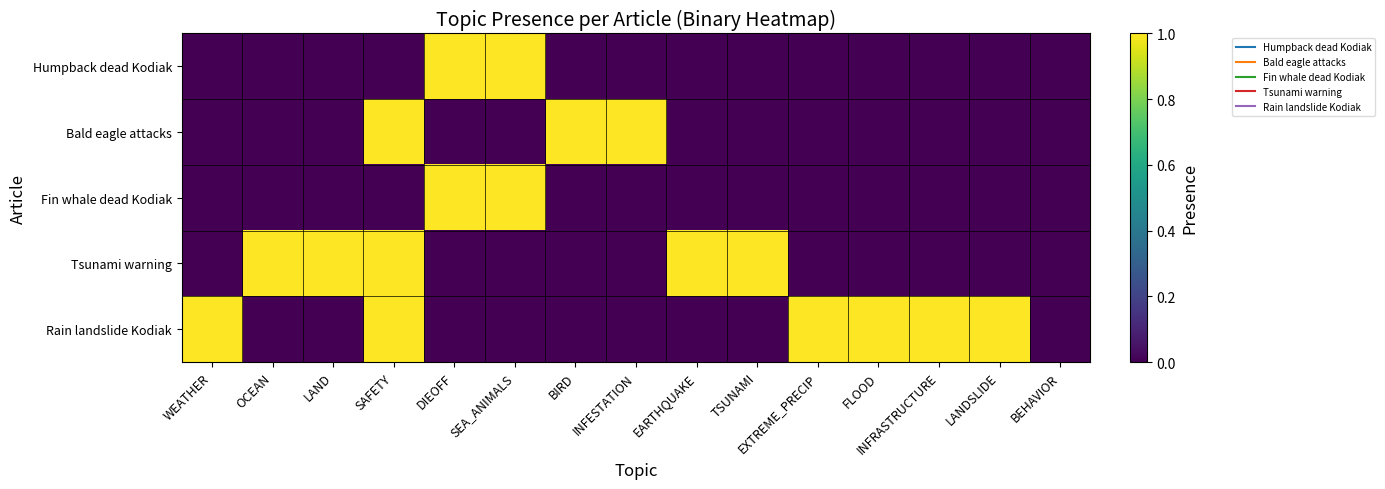

Which series has the largest range (max minus min)?

Humpback dead Kodiak